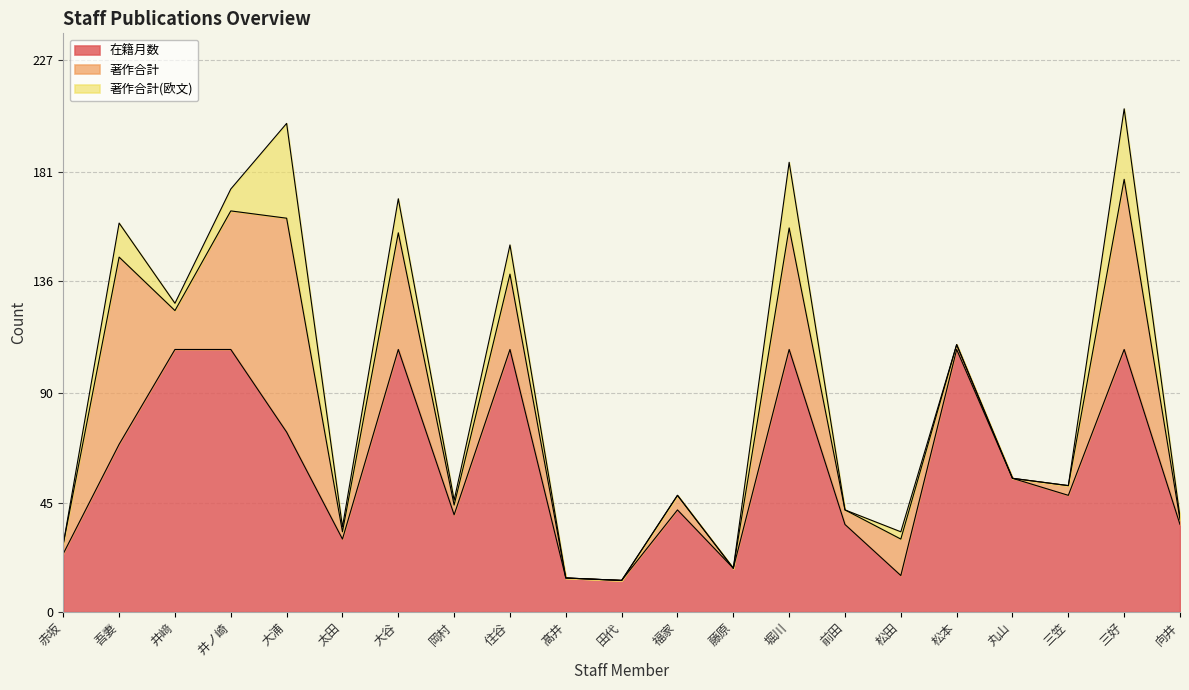

Where is the first local minimum for 著作合計?

井﨑